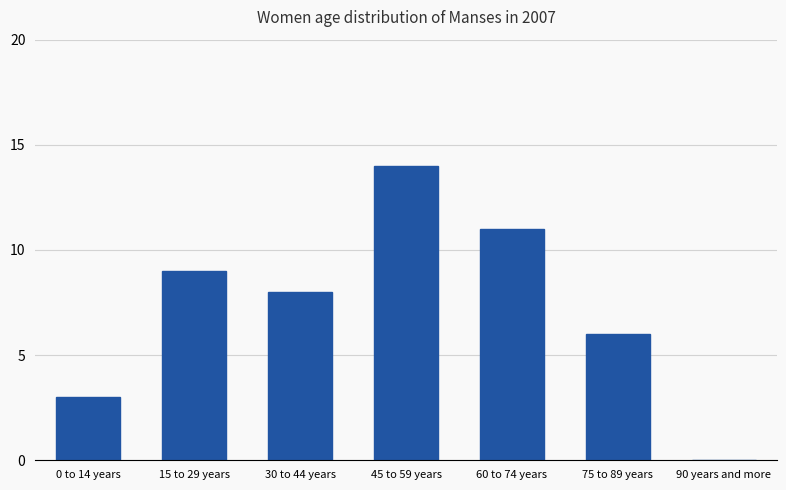

Read the value at 75 to 89 years, to the nearest 5.

5